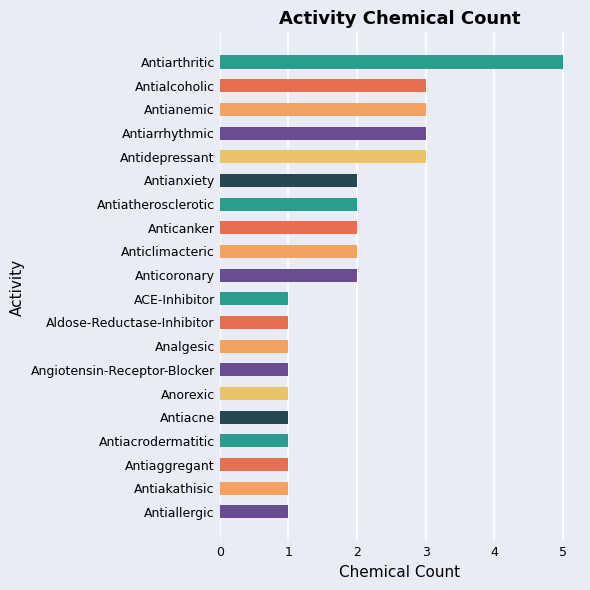

Which category has the highest value across all series?

Antiarthritic